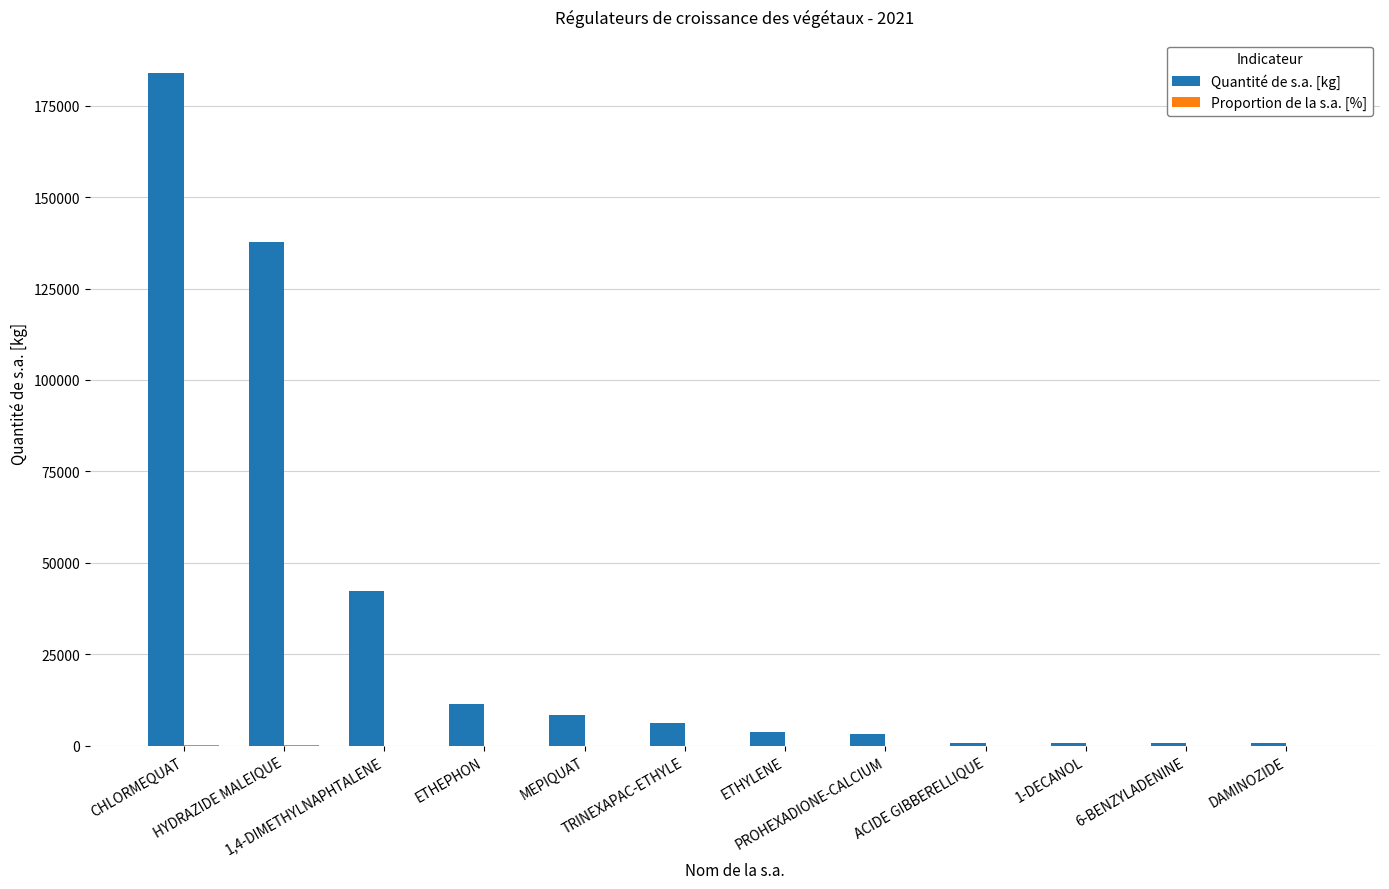

Which series has the largest total across all categories?

Quantité de s.a. [kg]